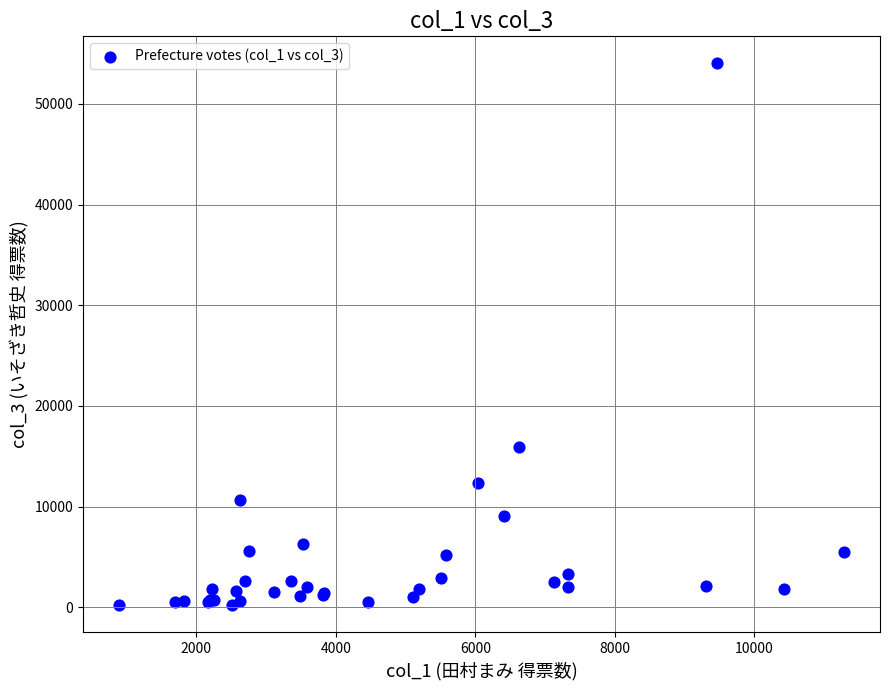

What Y value in the scatter plot is closest to 27120?

15929